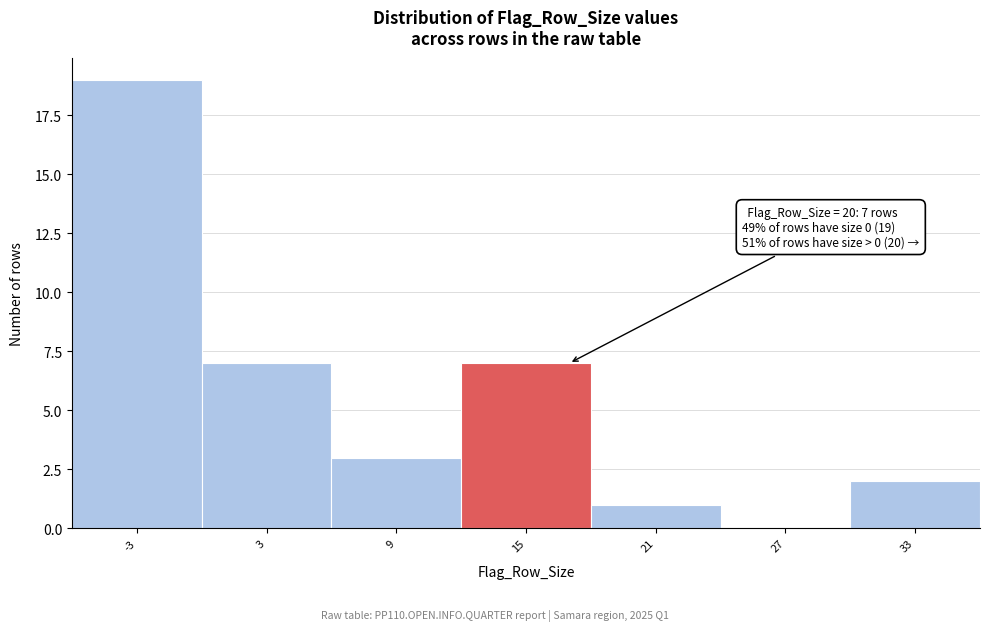

Reading left to right, list all the values displayed in this chart.

-3=19	3=7	9=3	15=7	21=1	27=0	33=2